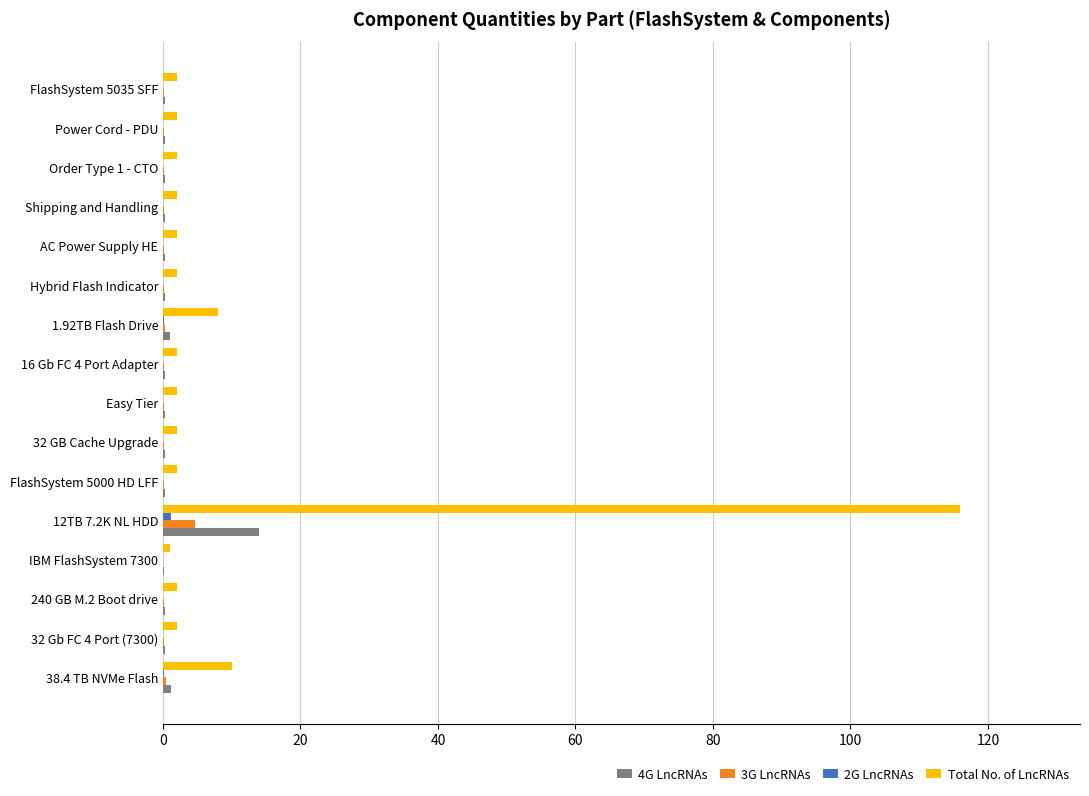

Which series has the largest total across all categories?

Total No. of LncRNAs